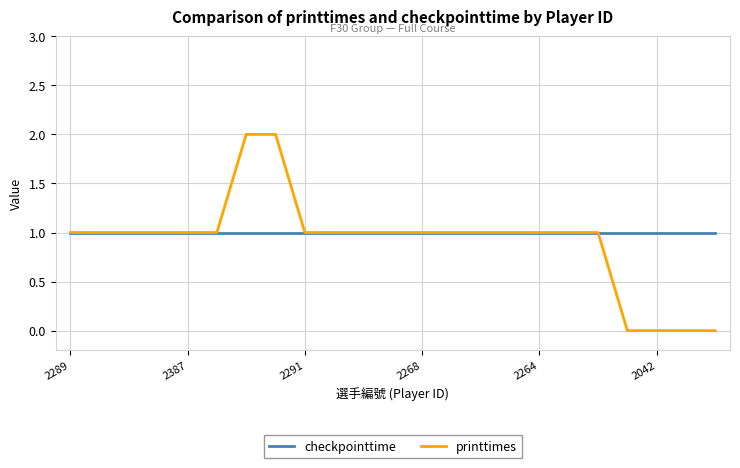

Which series has the largest range (max minus min)?

printtimes